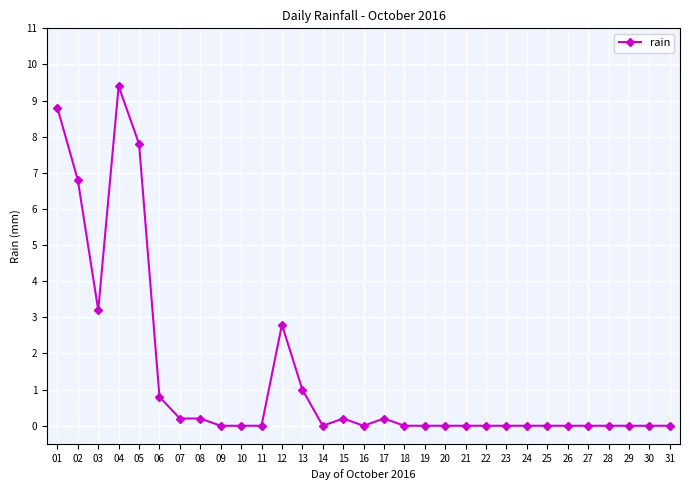

What is the difference between the second highest and second lowest values?

8.8